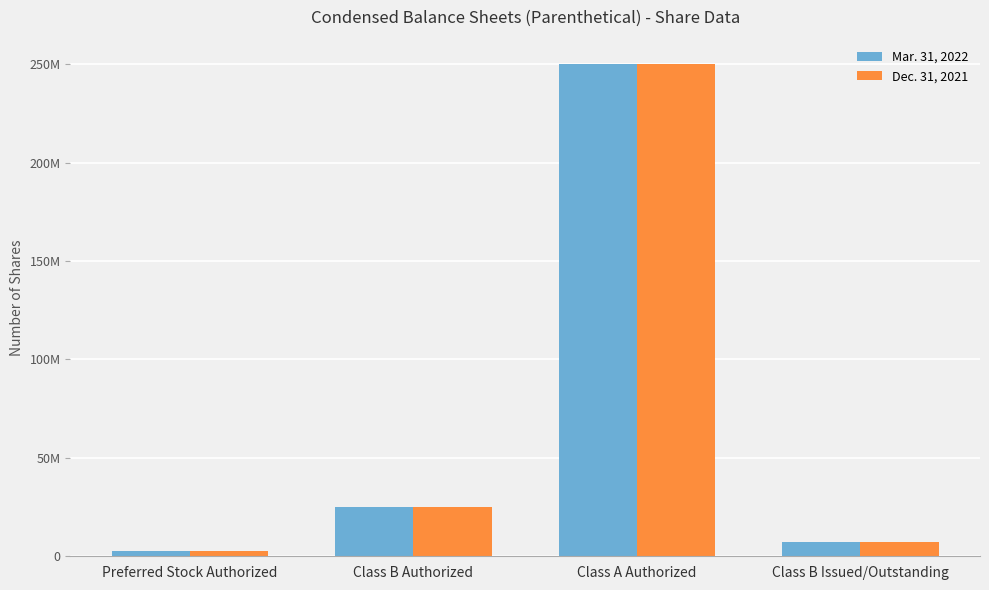

What value does the Dec. 31, 2021 series have at Class B Authorized, to the nearest 10?

25000000